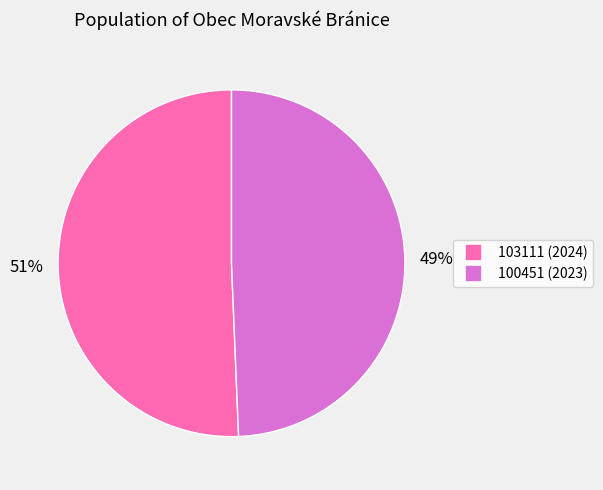

Is the sum of 100451 and 103111 greater than half?

Yes